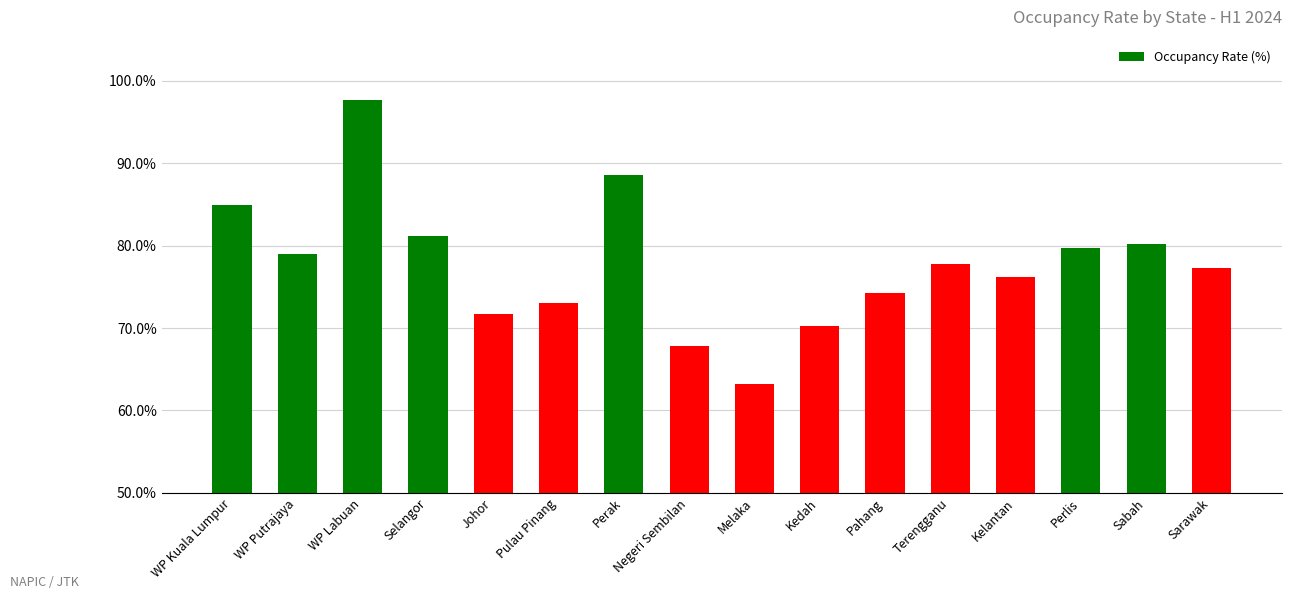

What is the difference between the maximum and minimum values?

34.5